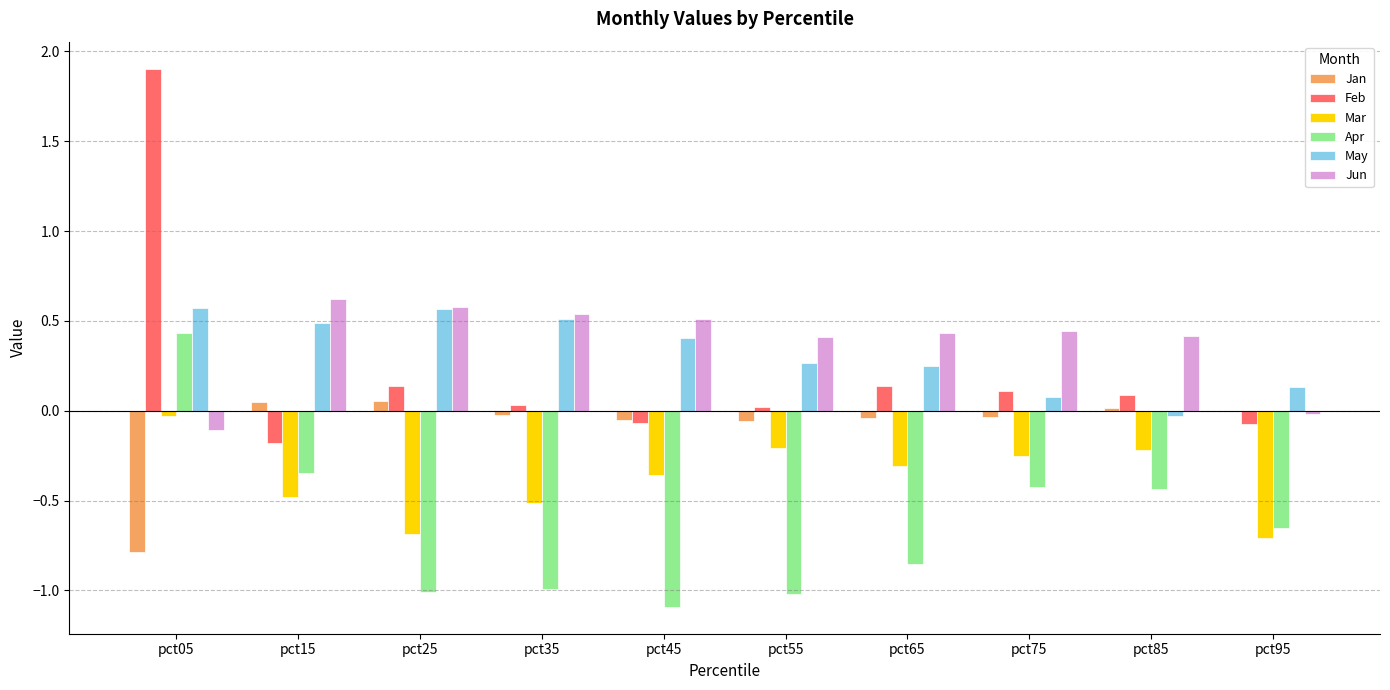

How many positive values does the Feb series have?

7